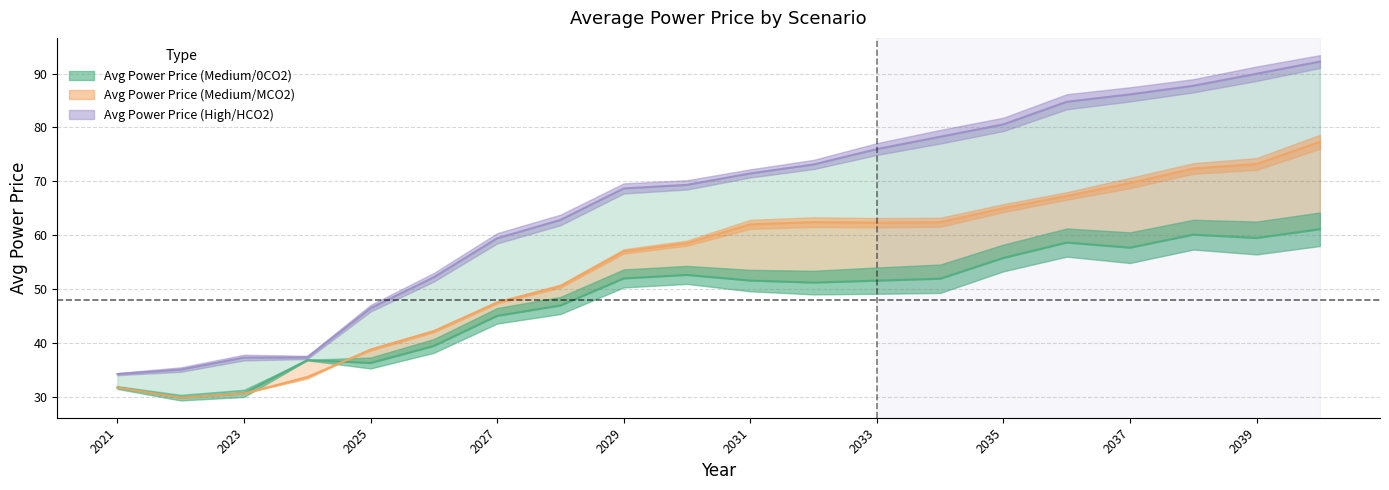

How many data points does each series have?

20